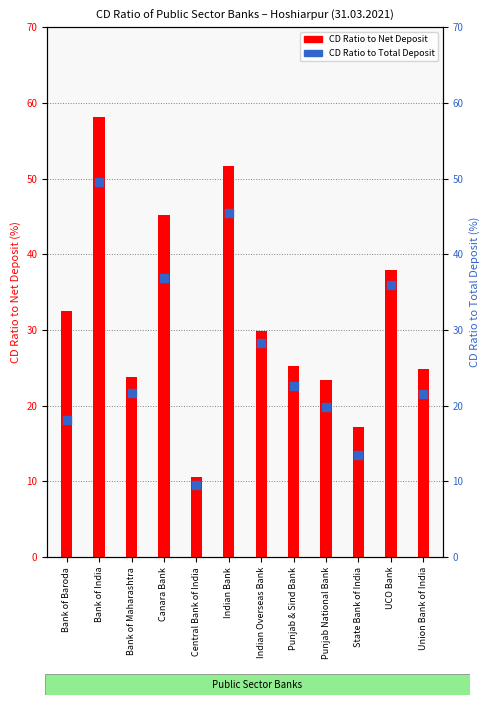

What is the total value across all series at State Bank of India?

30.7